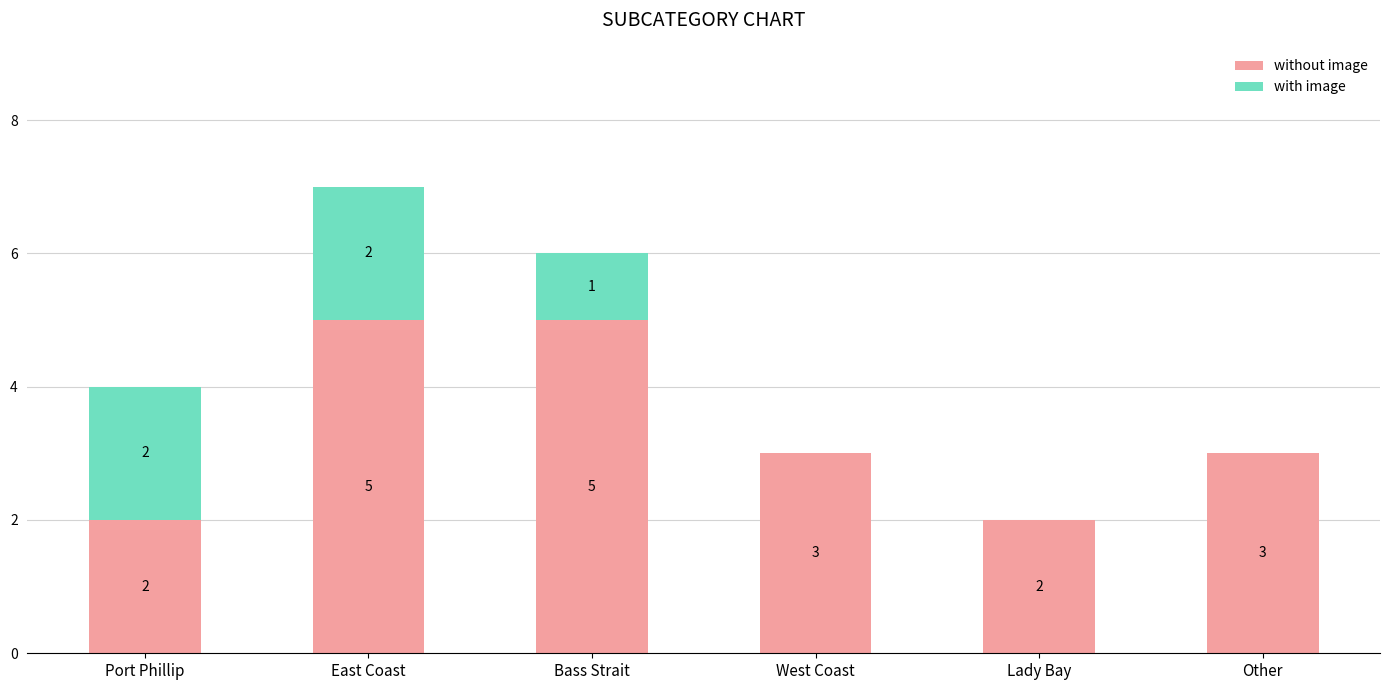

True or false: without image has a value of 4 at West Coast.

False